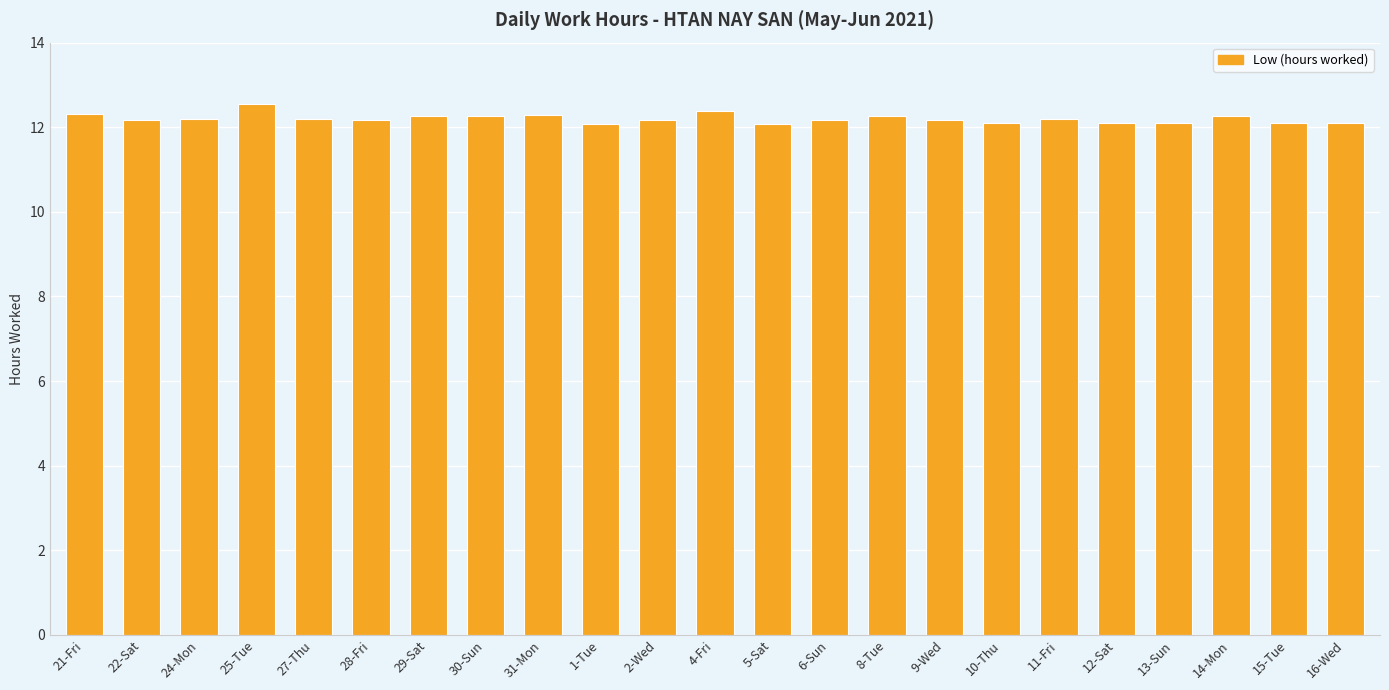

What is the approximate value at 31-Mon?

12.3